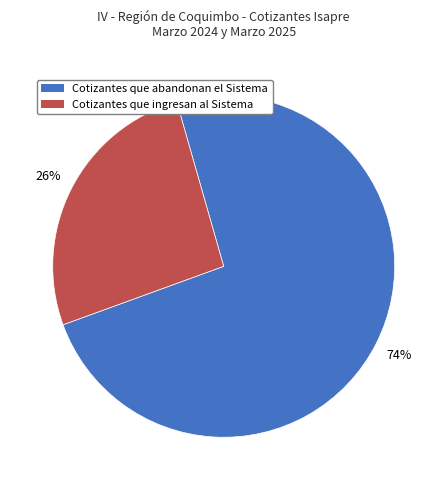

To the nearest percent, what portion does Cotizantes que abandonan el Sistema represent?

74%